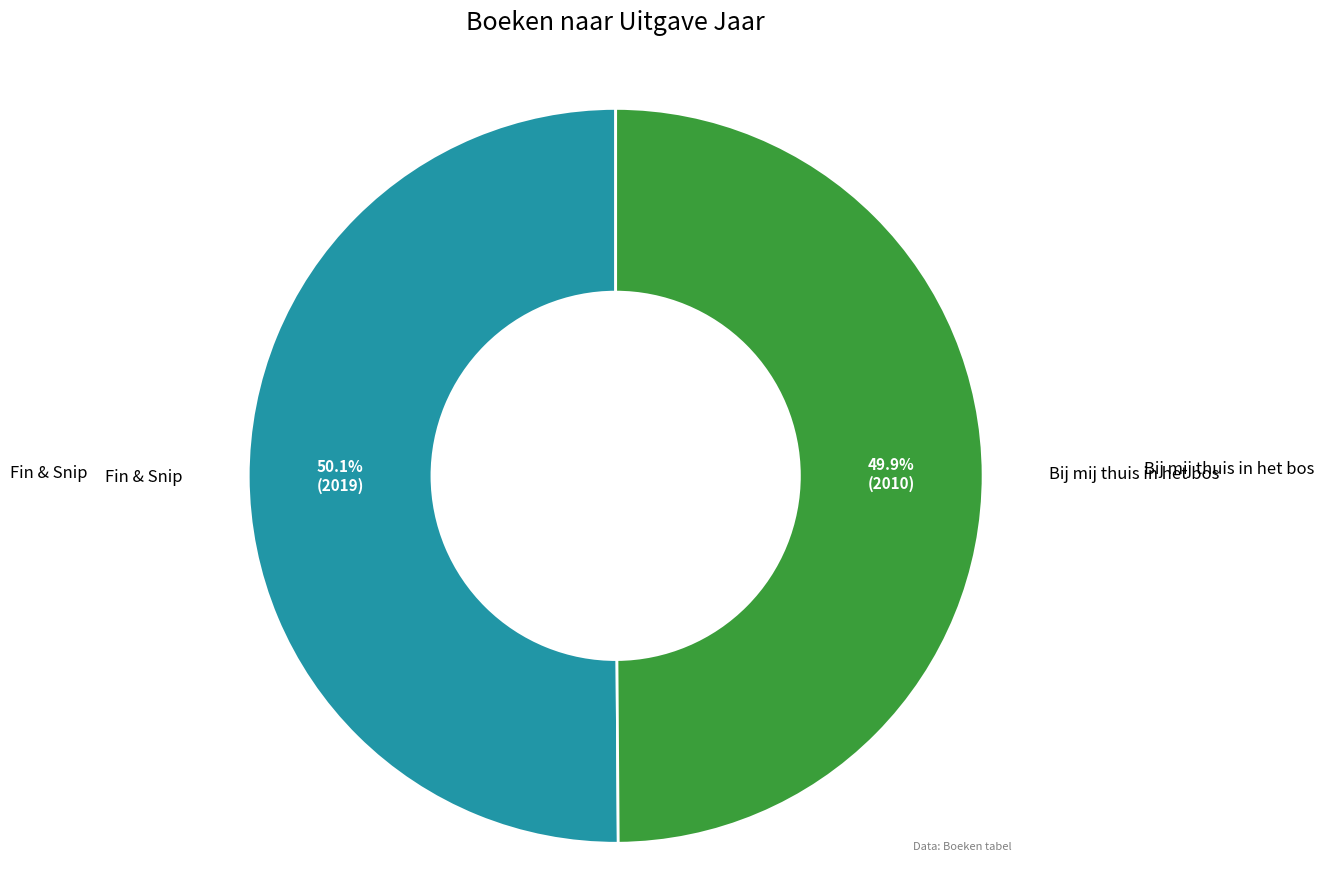

Combined, what portion of the pie is Bij mij thuis in het bos and Fin & Snip?

100.0%